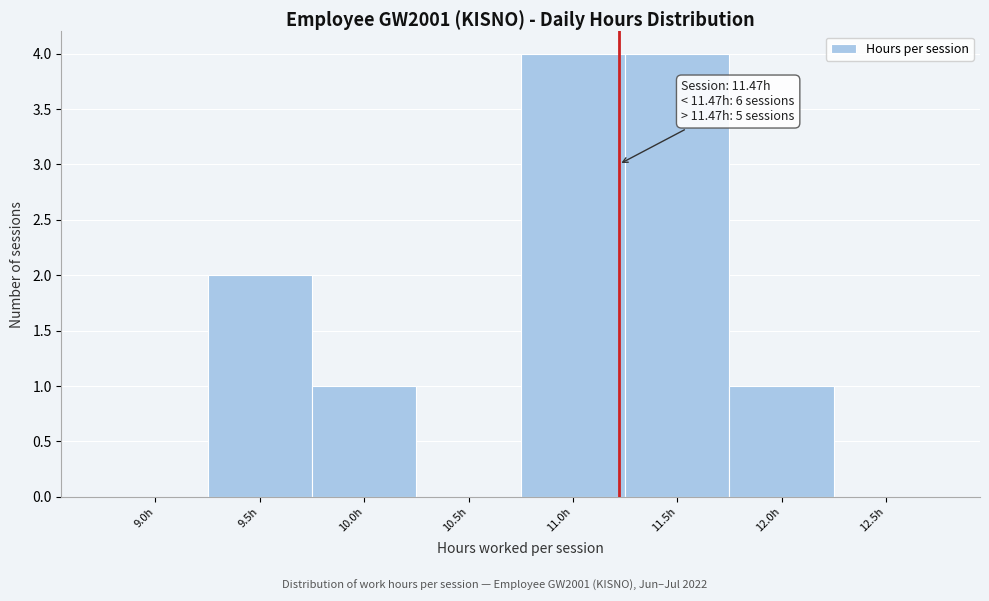

Reading left to right, extract all data points from this chart.

9.0h=0	9.5h=2	10.0h=1	10.5h=0	11.0h=4	11.5h=4	12.0h=1	12.5h=0